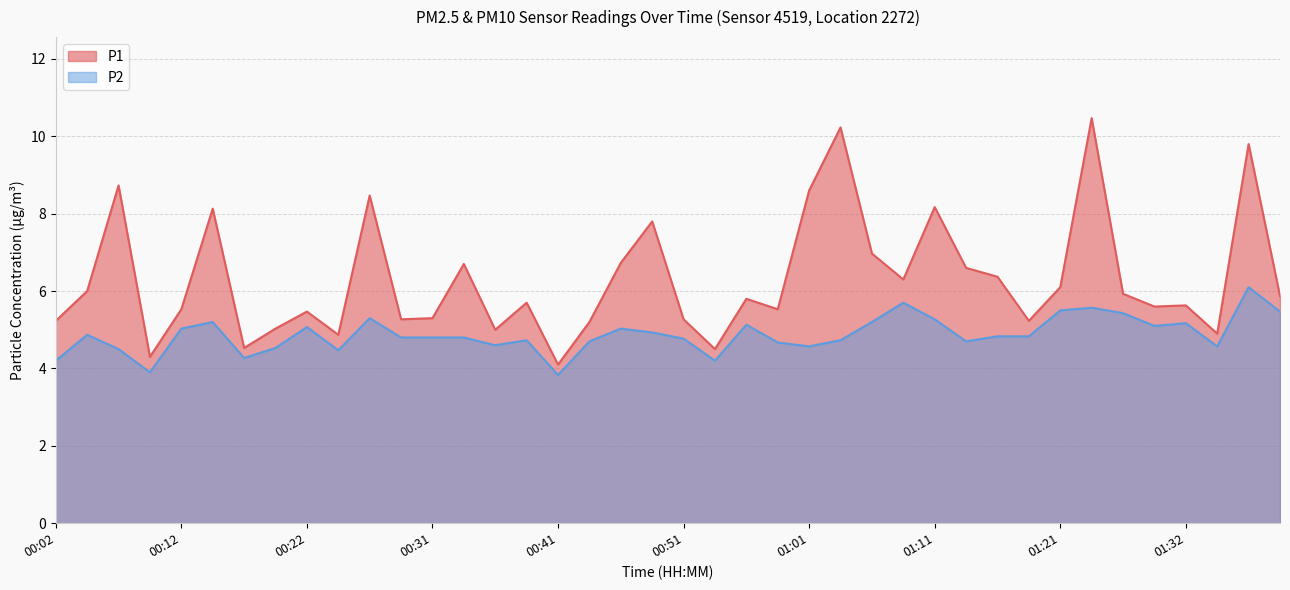

At which category does P2 reach its first local valley?

00:09